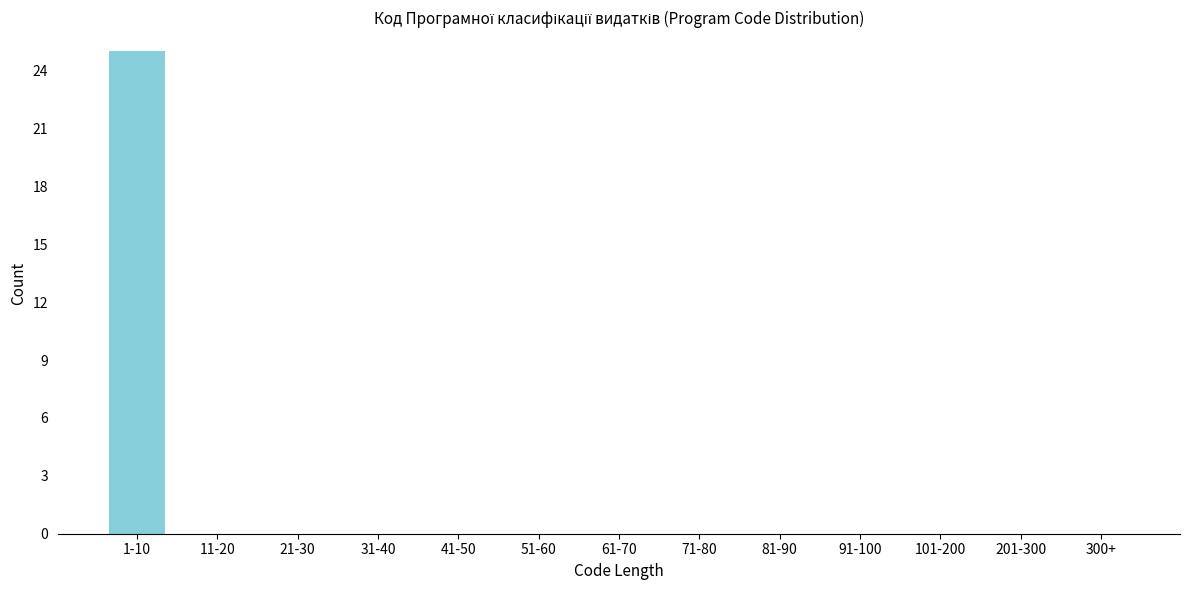

Reading right to left, transcribe all the data shown in this chart.

300+=0	201-300=0	101-200=0	91-100=0	81-90=0	71-80=0	61-70=0	51-60=0	41-50=0	31-40=0	21-30=0	11-20=0	1-10=25